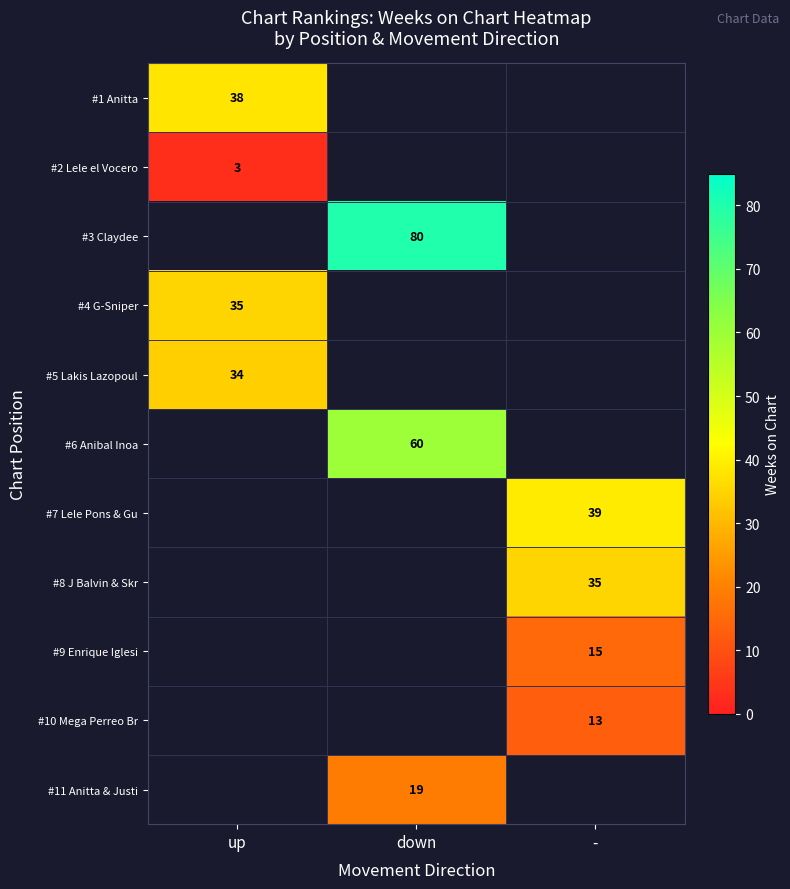

Is it true that #3 Claydee equals 80 at down?

True